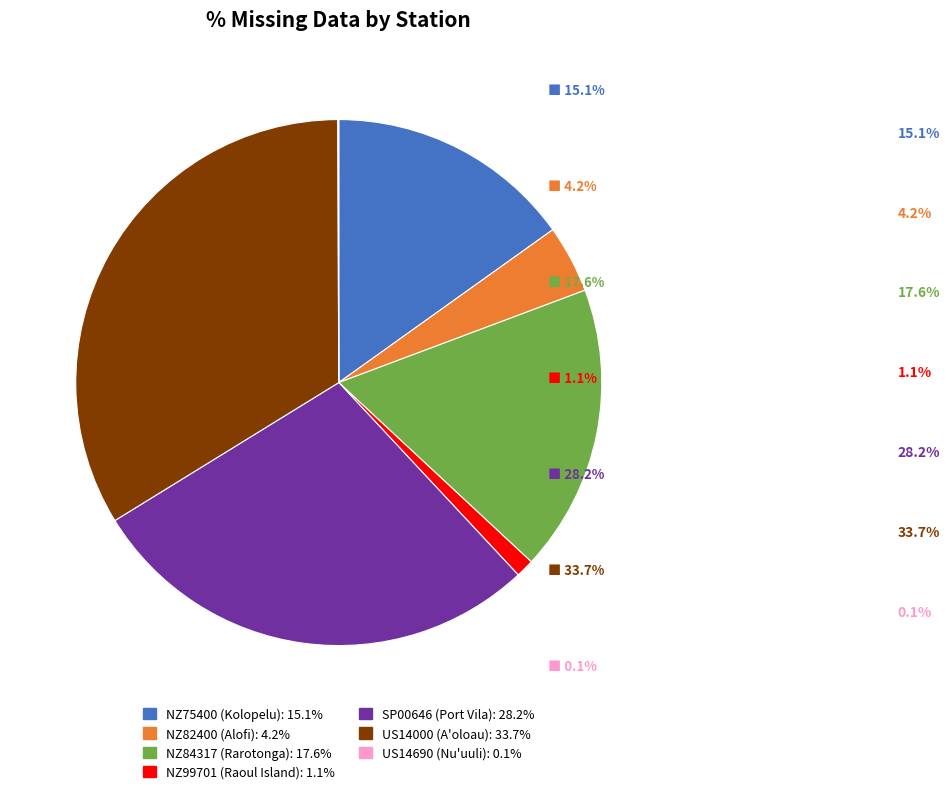

What is the largest slice in the pie chart?

US14000